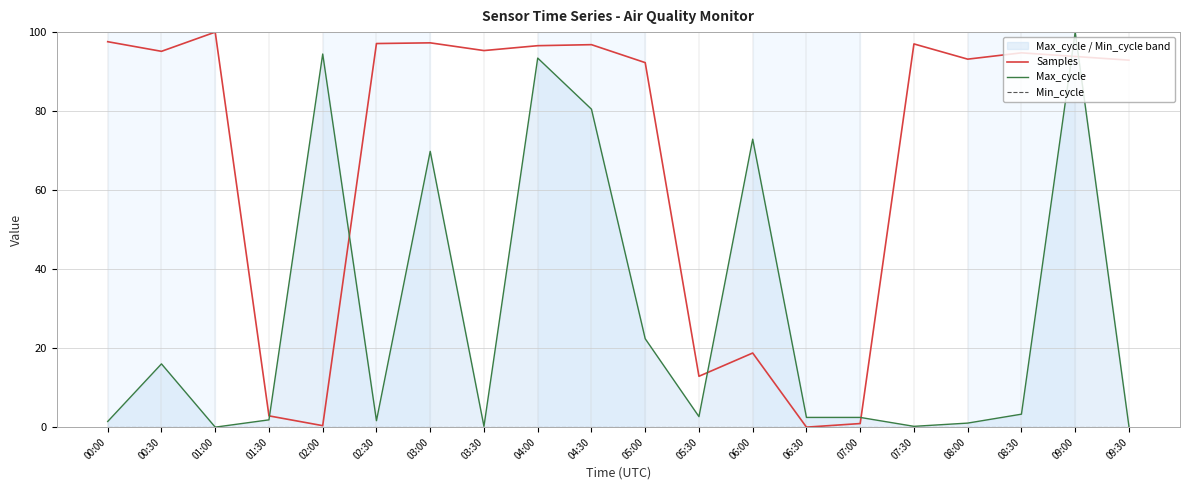

Rank the series at 00:00 from lowest to highest value.

Min_cycle, Max_cycle, Samples